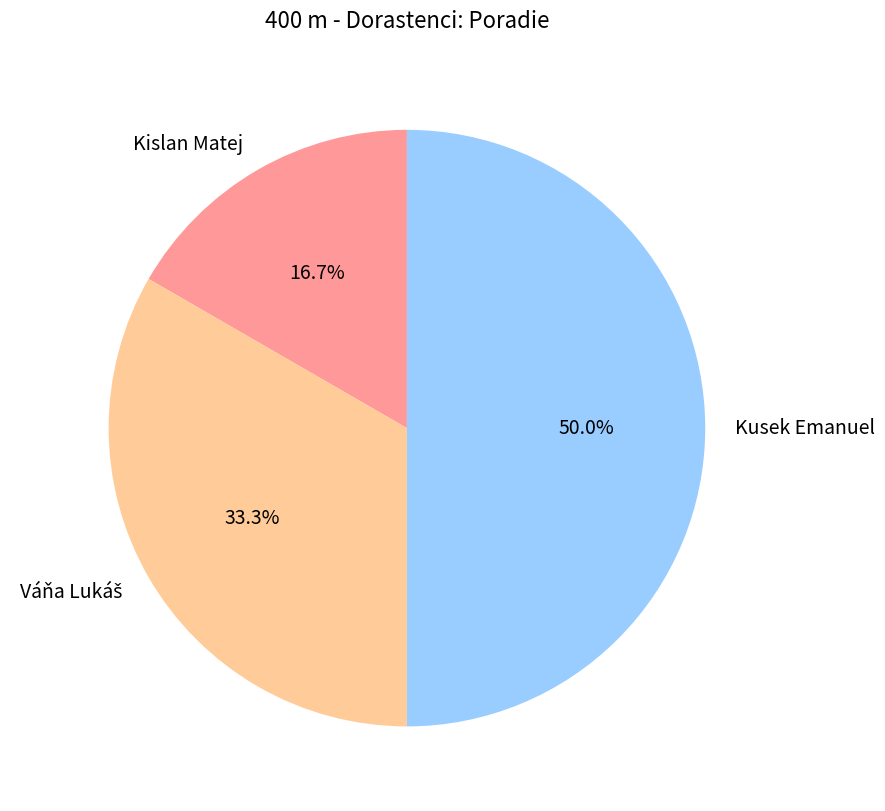

What is the ratio of the value at Kusek Emanuel to the value at Kislan Matej?

3.0